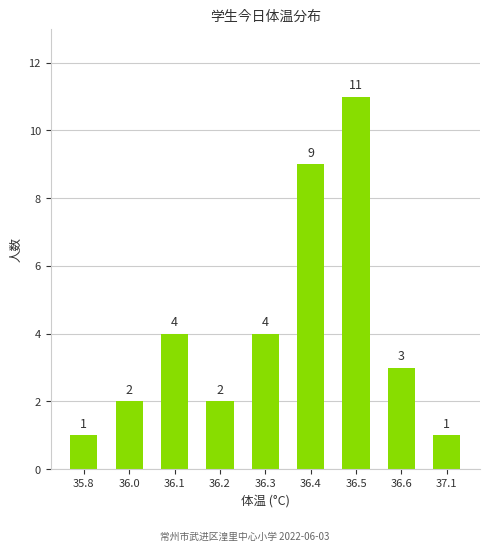

What is the label of the 9th bar from the right?

35.8